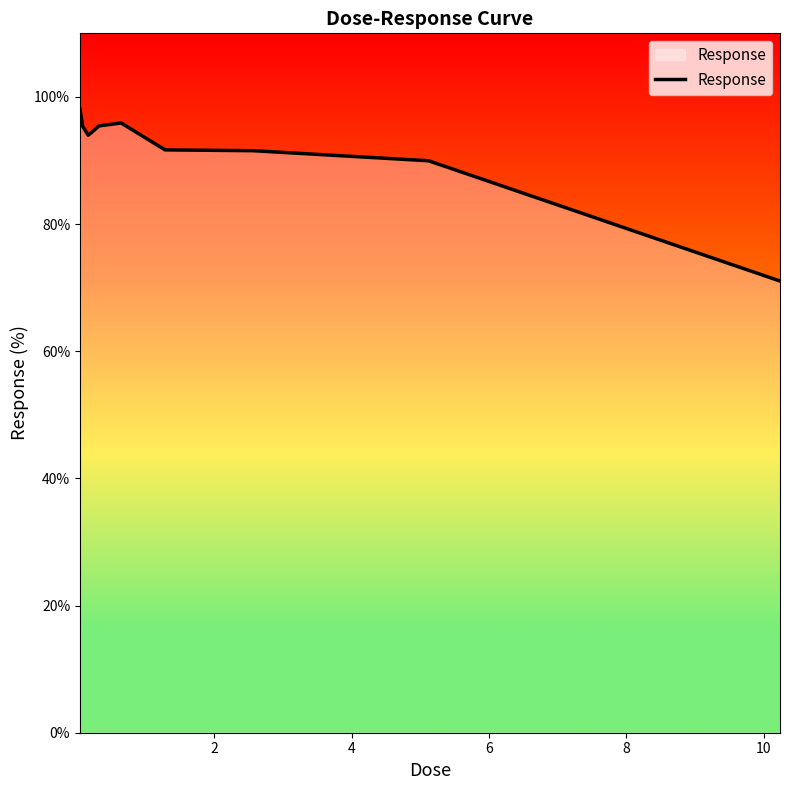

What is the sum of all values?

823.0